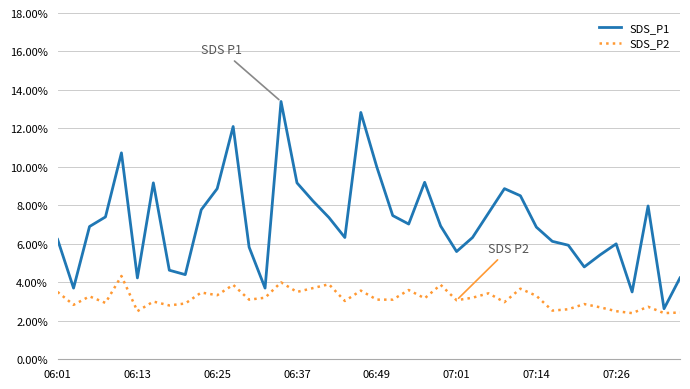

What is the difference between the maximum and minimum values in the SDS_P1 series?

10.8